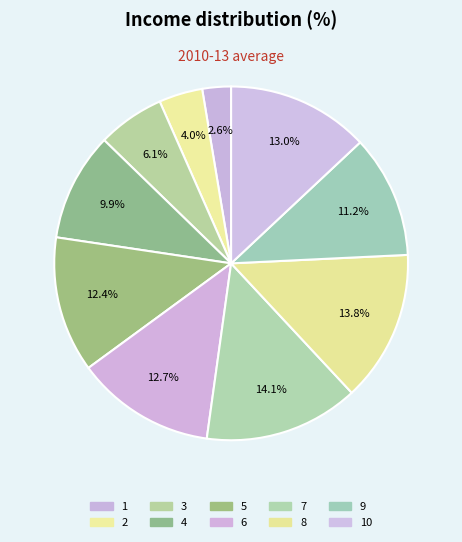

How many slices are in this pie chart?

10